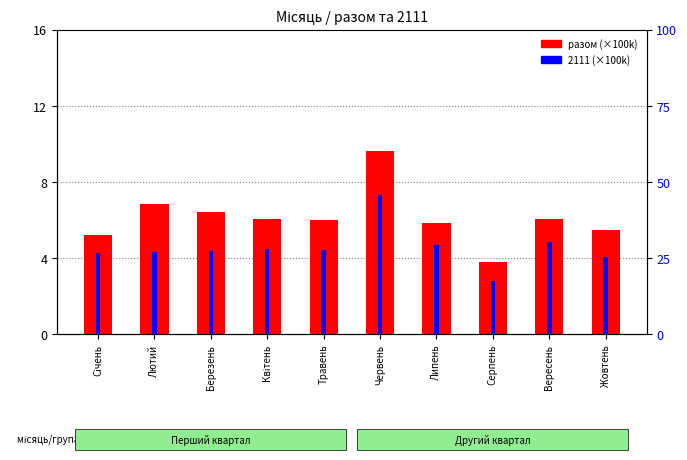

How many data points does each series have?

10